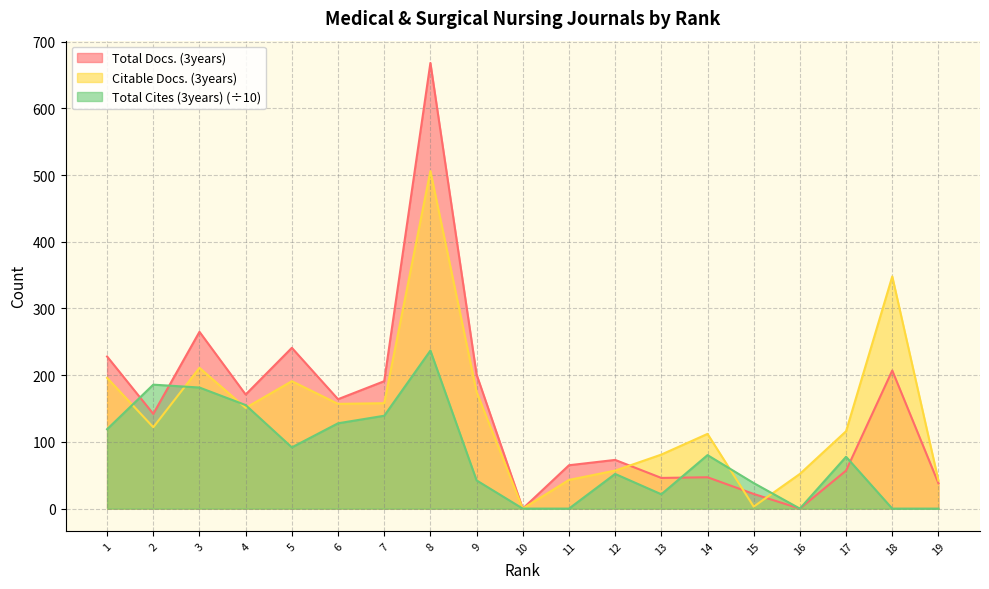

At how many categories does at least one series exceed 398?

1